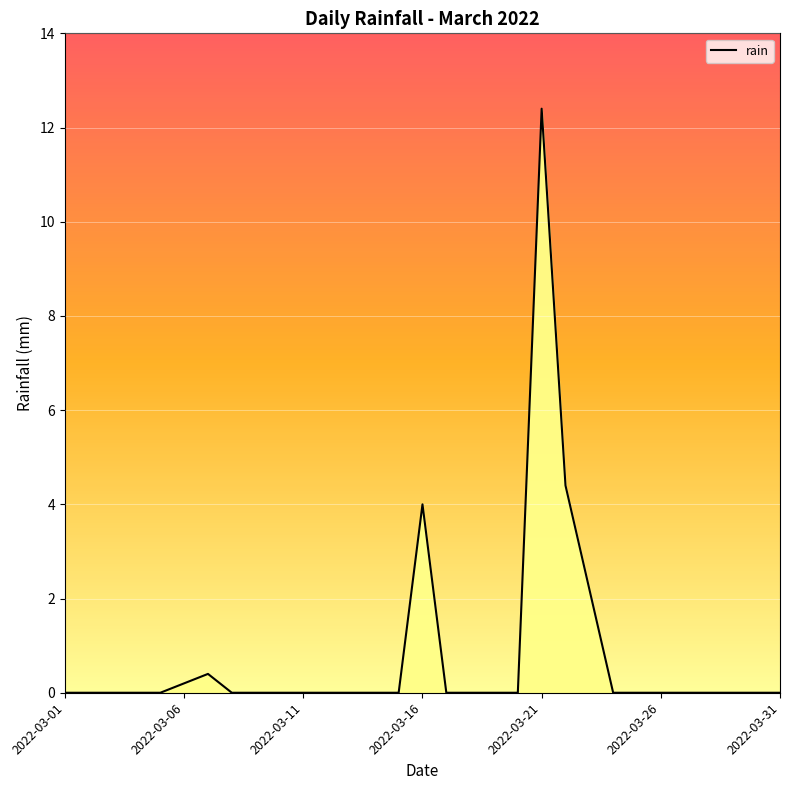

What is the difference between the maximum and minimum values?

12.4